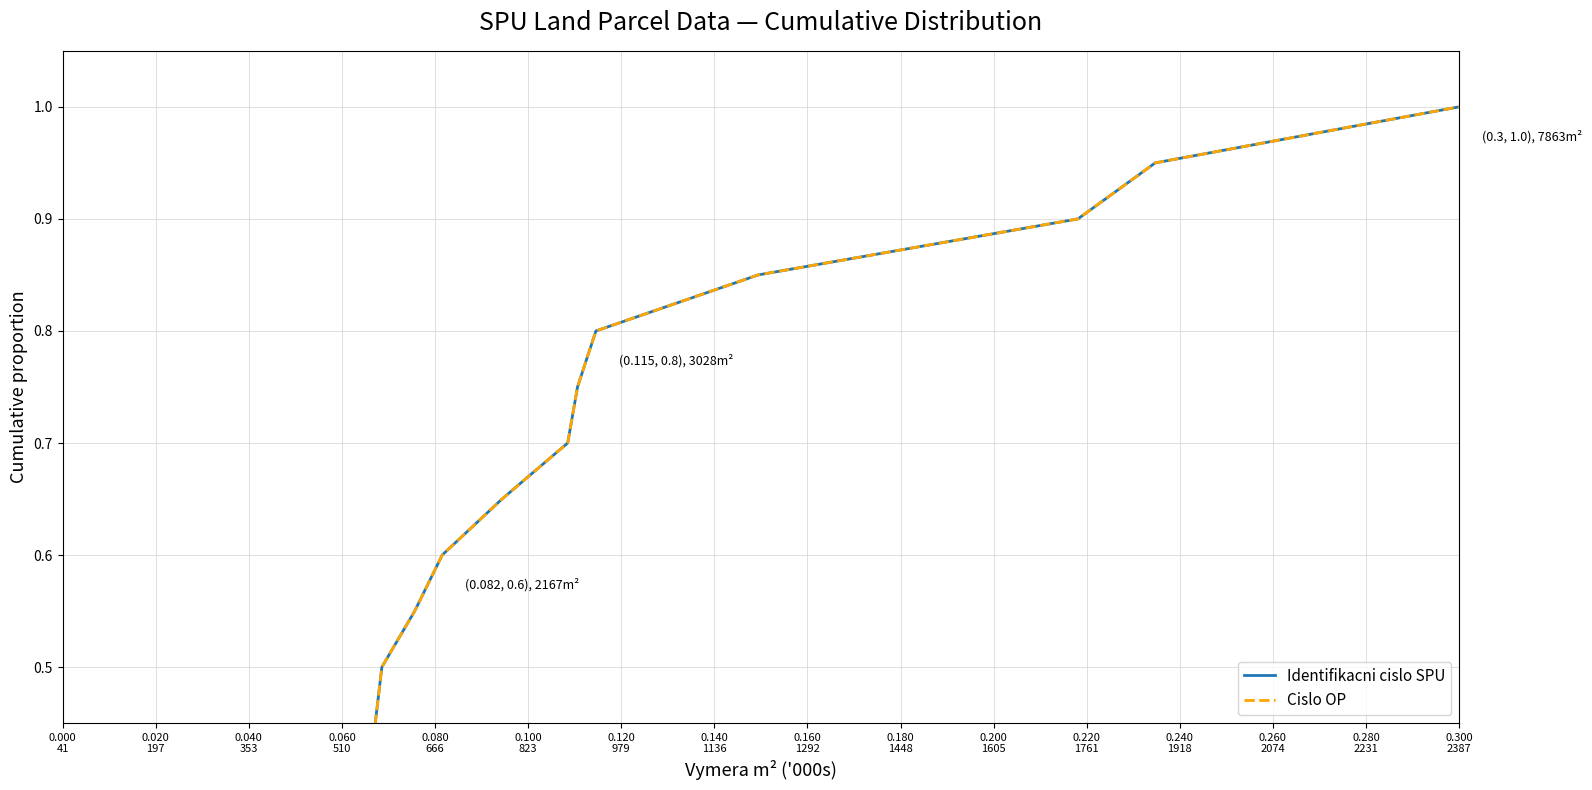

Which series changed the most between 0.080
666 and 0.140
1136?

Identifikacni cislo SPU